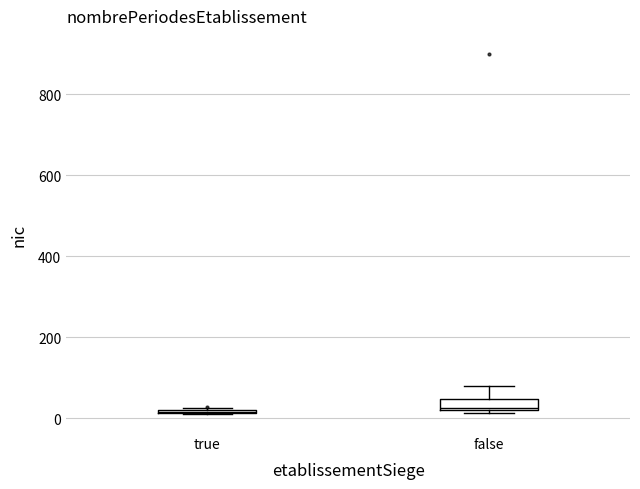

Where is the upper edge of the box for false on the y-axis? The values are not printed on the chart, so give them approximately, as read against the axis.

40